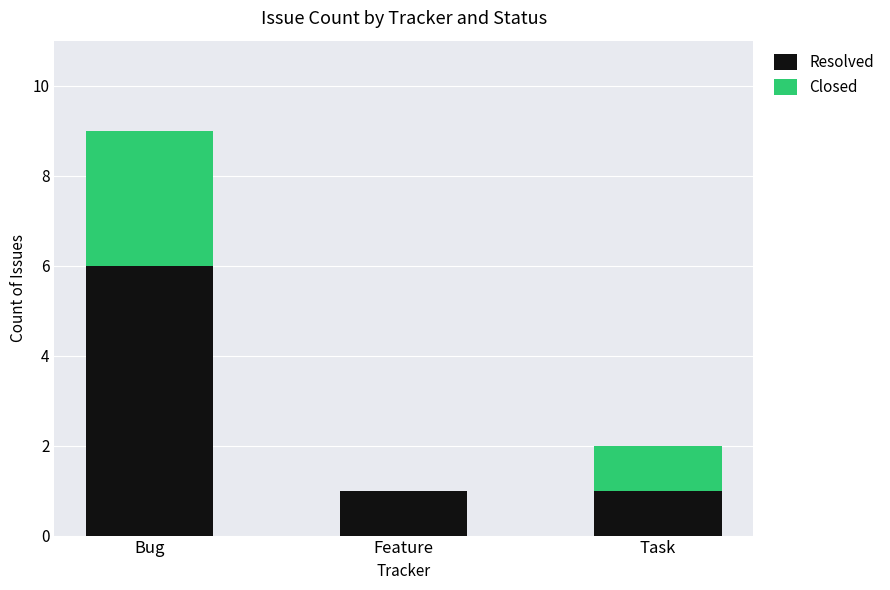

Read the Resolved value at Bug.

6